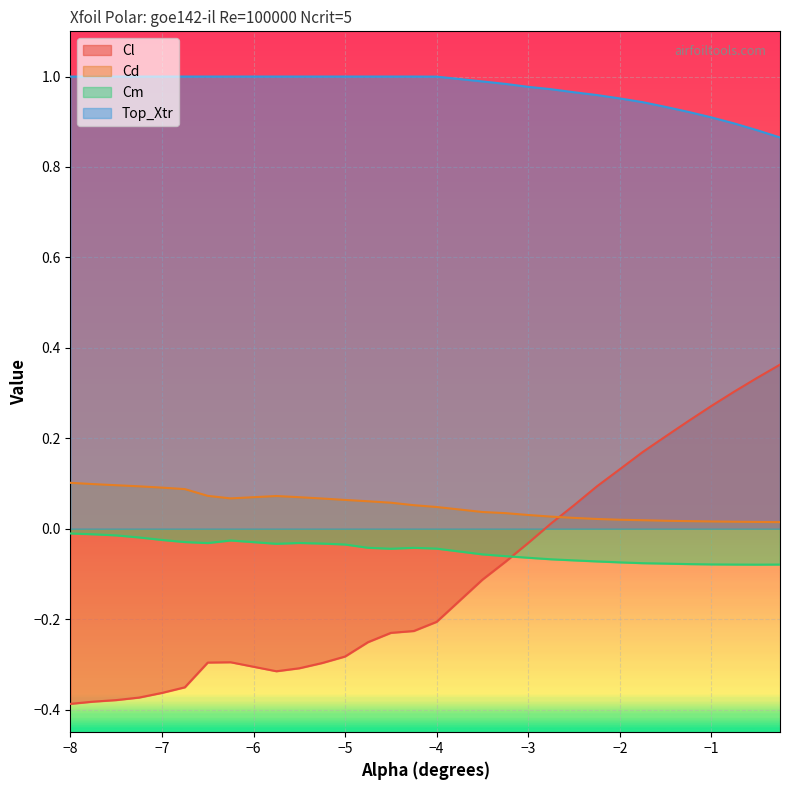

True or false: Top_Xtr and Cm intersect in this chart.

False